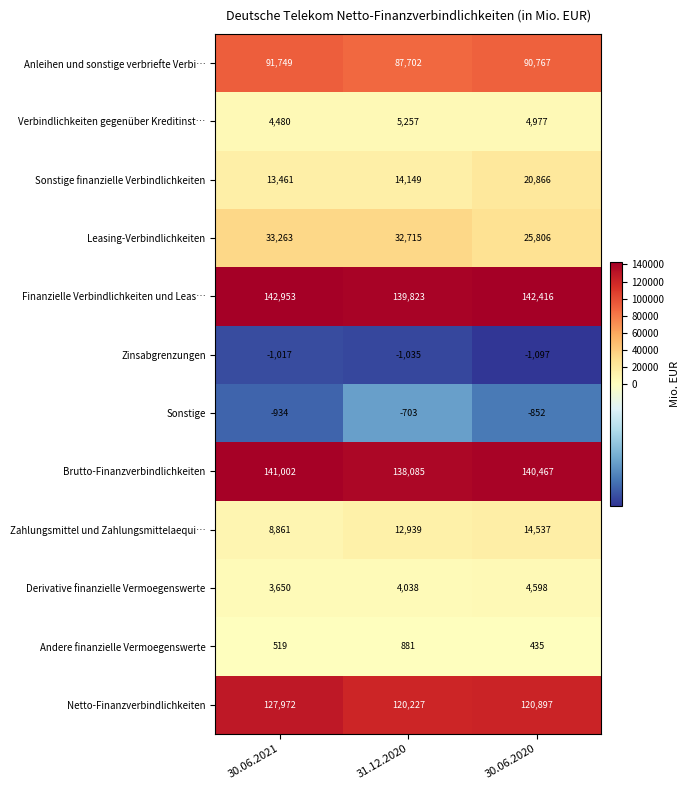

What is the sum of all Sonstige values?

-2489